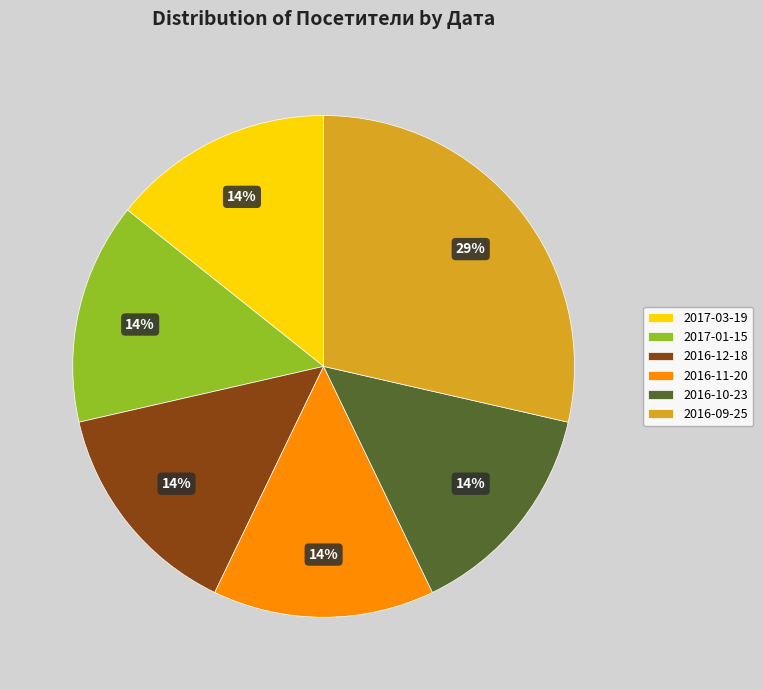

Which category has the biggest portion of the pie?

2016-09-25